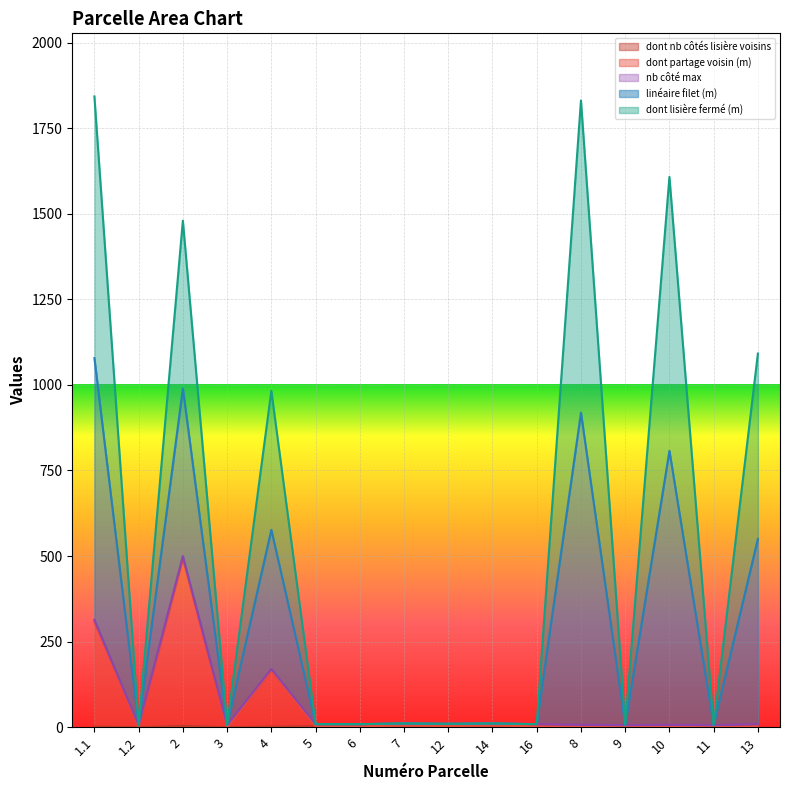

How many lines are shown in the chart?

5